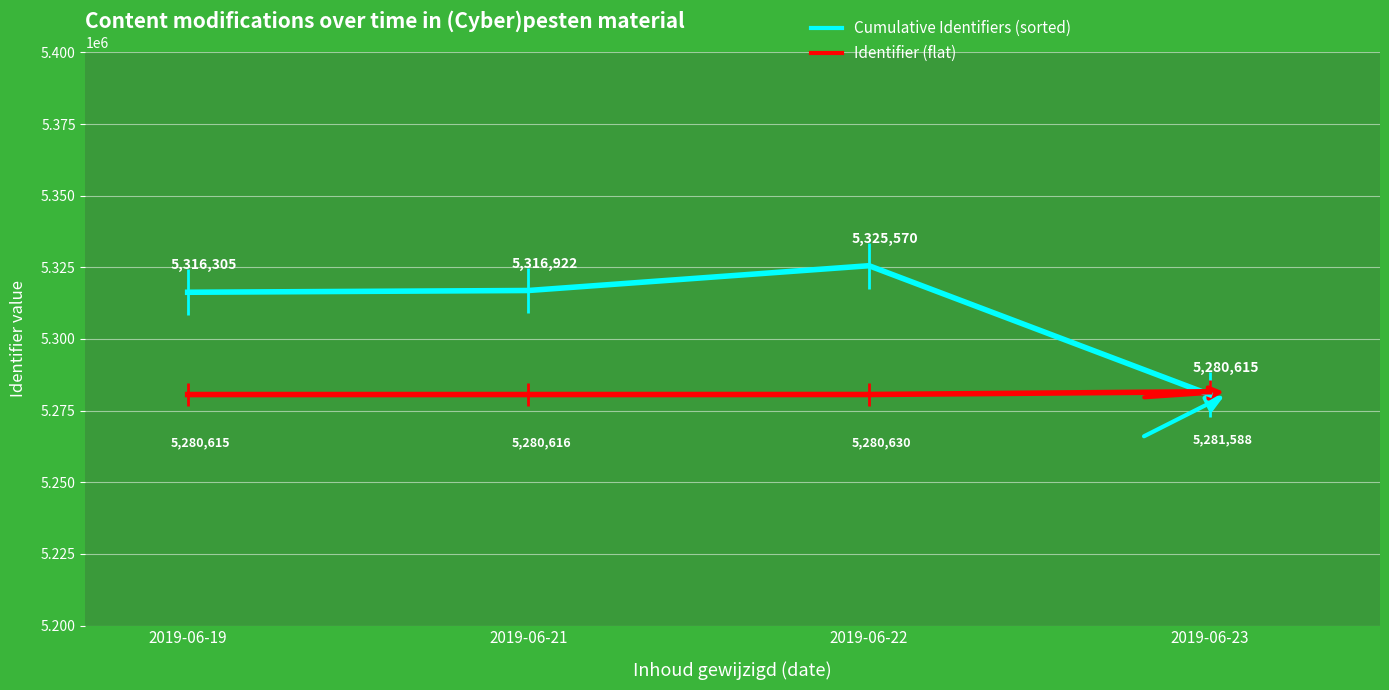

True or false: Cumulative Identifiers (sorted) and Identifier (flat) cross at least once.

True